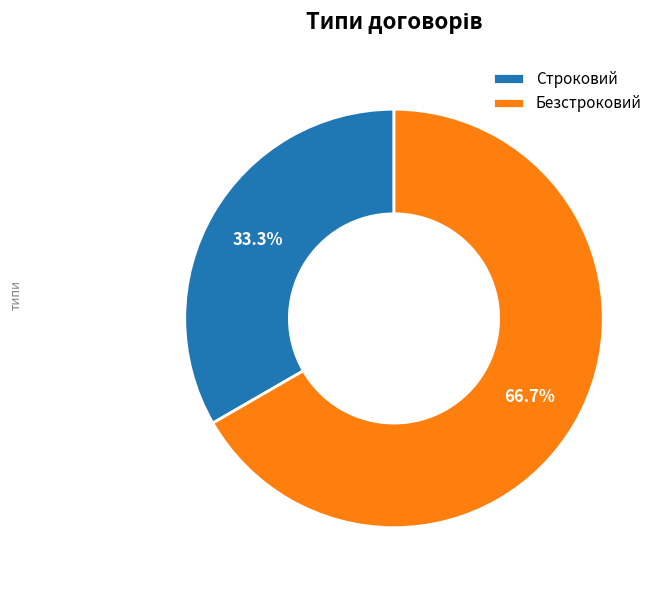

What percentage is the Строковий slice, to the nearest percent?

33%